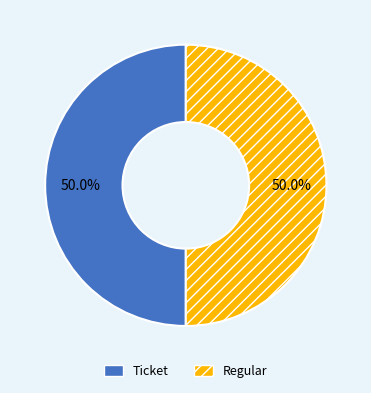

To the nearest percent, what is the average slice percentage?

50%